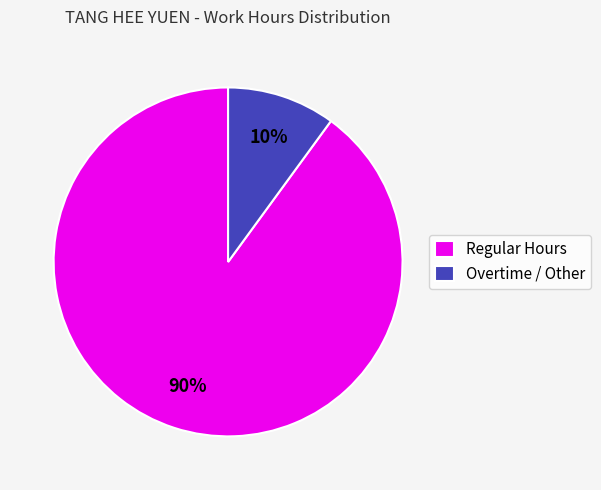

The Regular Hours slice represents 90% of the pie. True or false?

True